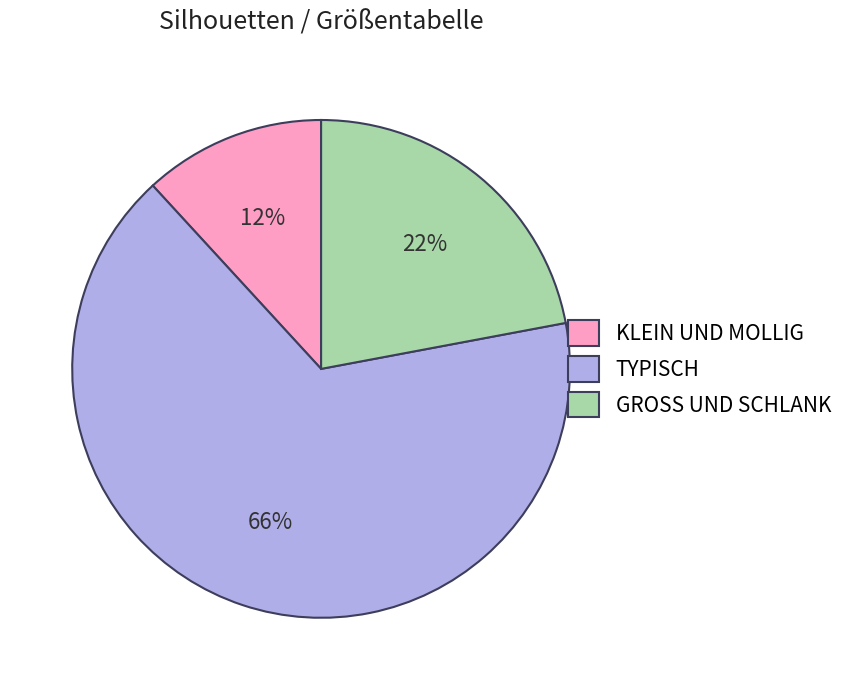

True or false: TYPISCH accounts for 66% of the total.

True